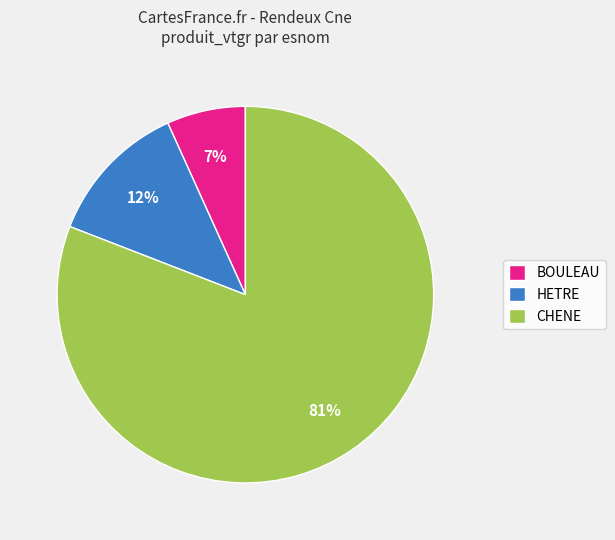

Is it true that BOULEAU is 2% of the pie?

False